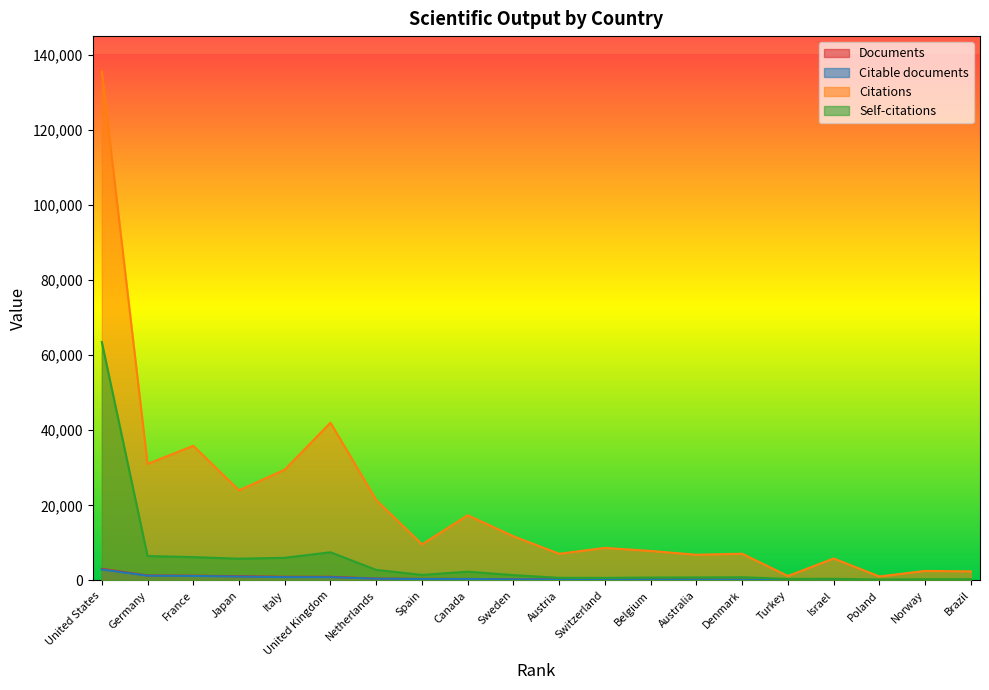

What is the spread (max minus min) of values at Norway?

2433